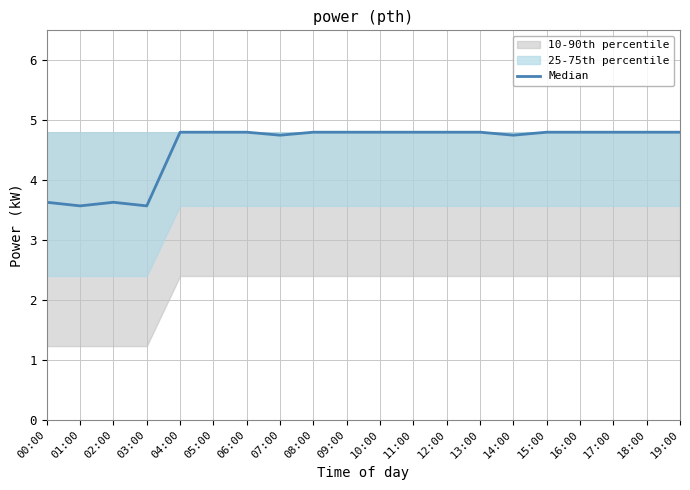

Reading left to right, transcribe all the data shown in this chart.

00:00=3.6	01:00=3.6	02:00=3.6	03:00=3.6	04:00=4.8	05:00=4.8	06:00=4.8	07:00=4.8	08:00=4.8	09:00=4.8	10:00=4.8	11:00=4.8	12:00=4.8	13:00=4.8	14:00=4.8	15:00=4.8	16:00=4.8	17:00=4.8	18:00=4.8	19:00=4.8